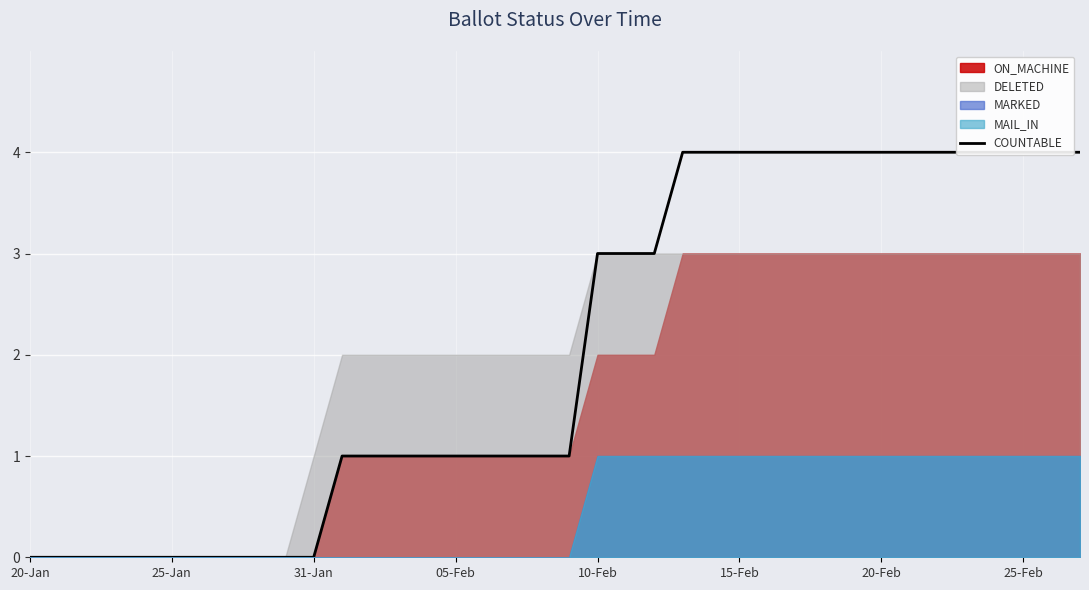

How many data points are less than 1?

11